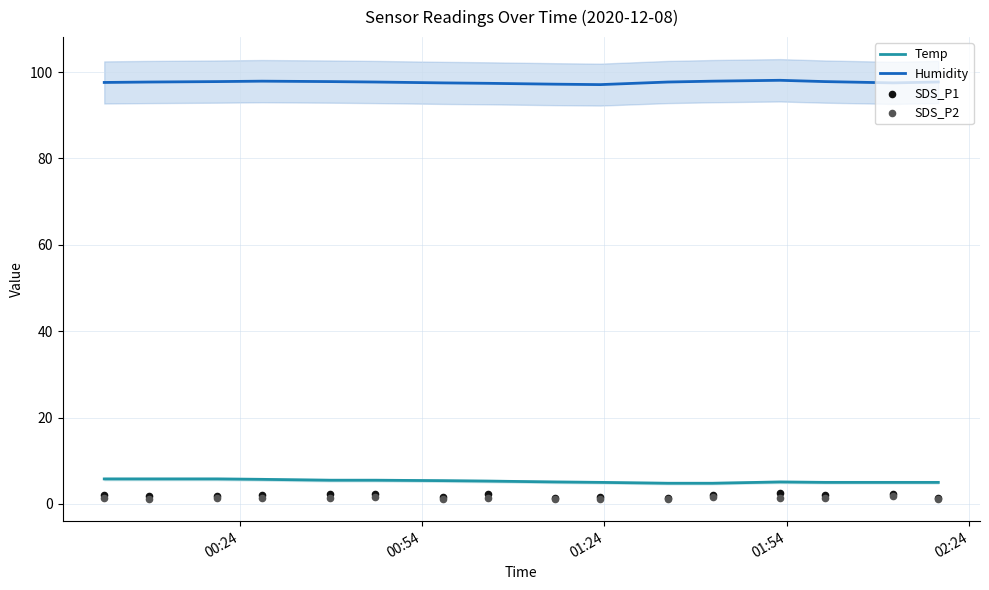

What are all the series names shown in the legend?

Temp, Humidity, SDS_P1, SDS_P2